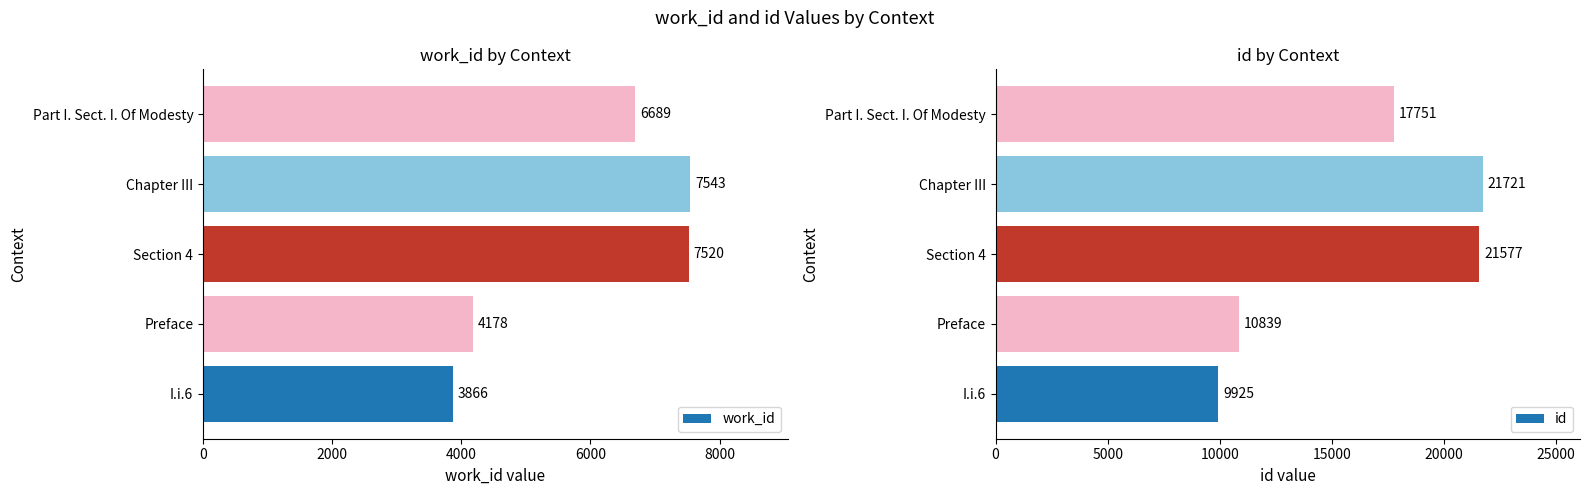

The value of work_id at I.i.6 is 3866. True or false?

True